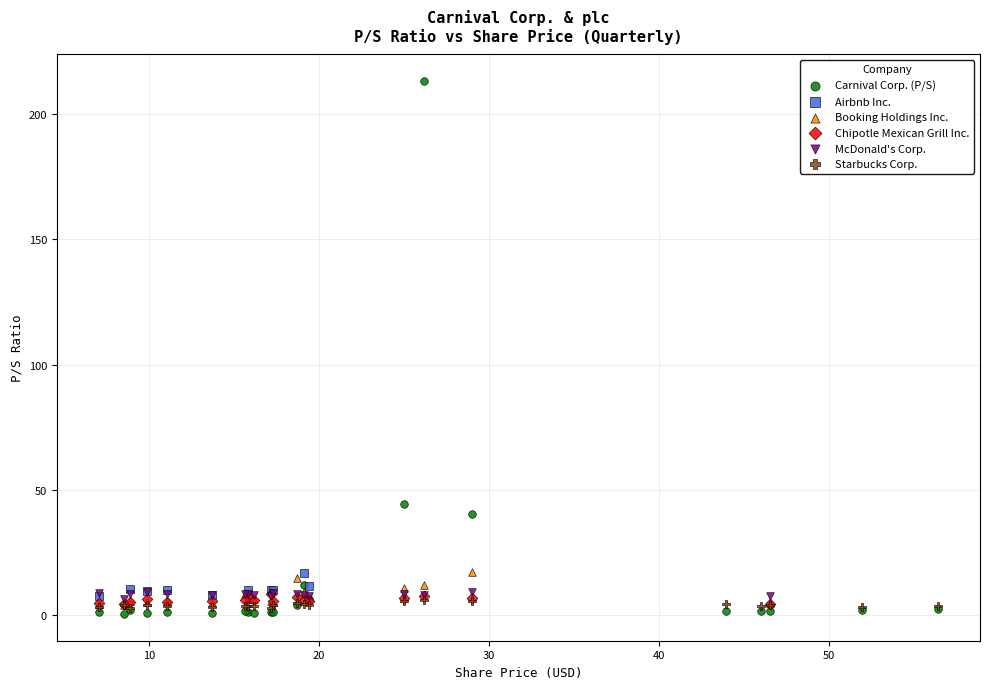

What are all the series names shown in the legend?

Carnival Corp. (P/S), Airbnb Inc., Booking Holdings Inc., Chipotle Mexican Grill Inc., McDonald's Corp., Starbucks Corp.